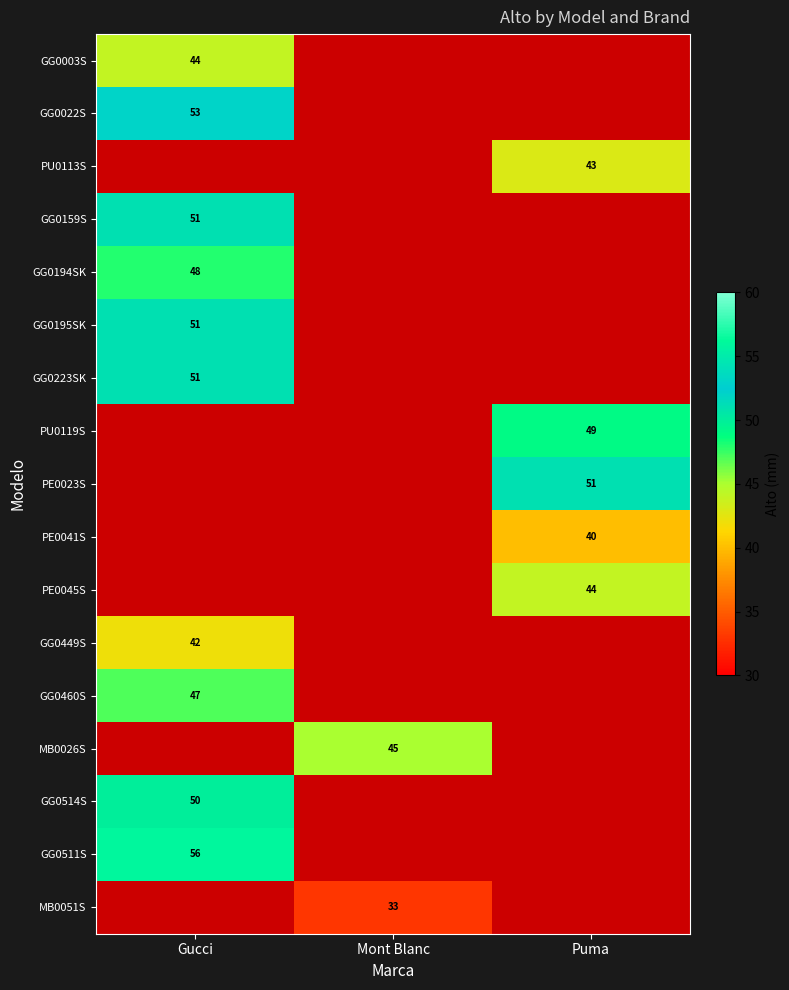

True or false: PU0113S has a value of 43 at Puma.

True